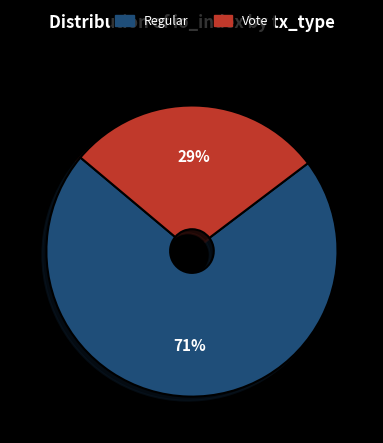

Count the number of slices in the pie.

2